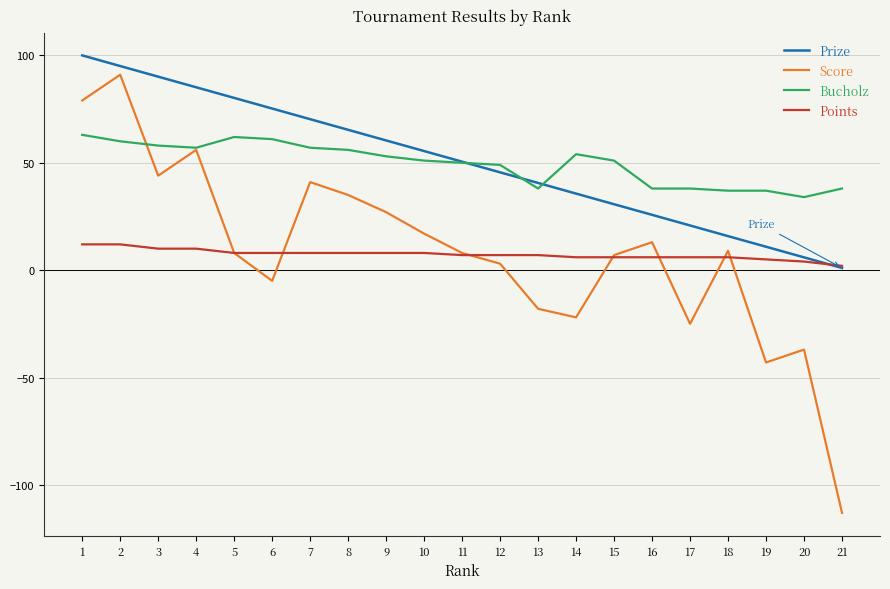

Does the chart have visible grid lines?

Yes